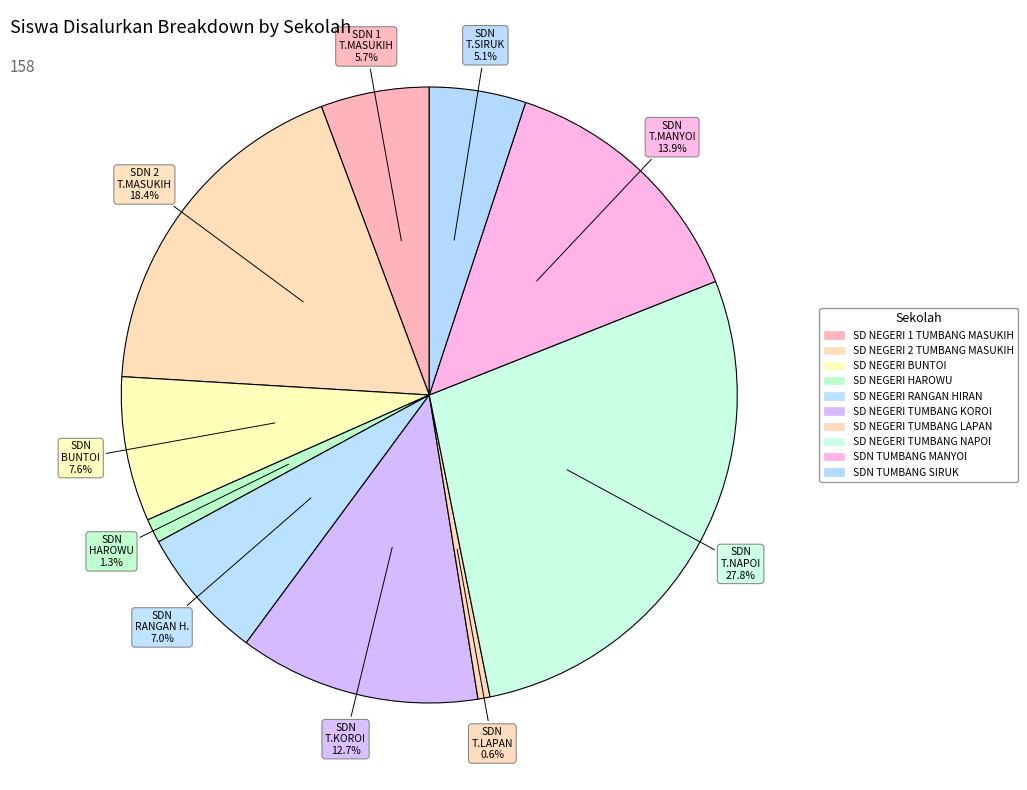

Which has a higher value, SD NEGERI 1 TUMBANG MASUKIH or SD NEGERI TUMBANG NAPOI?

SD NEGERI TUMBANG NAPOI